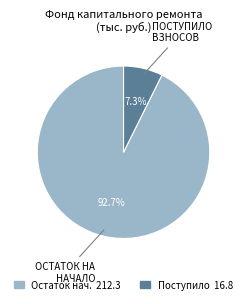

Rank the categories by value from lowest to highest.

Поступило 16.8, Остаток нач. 212.3